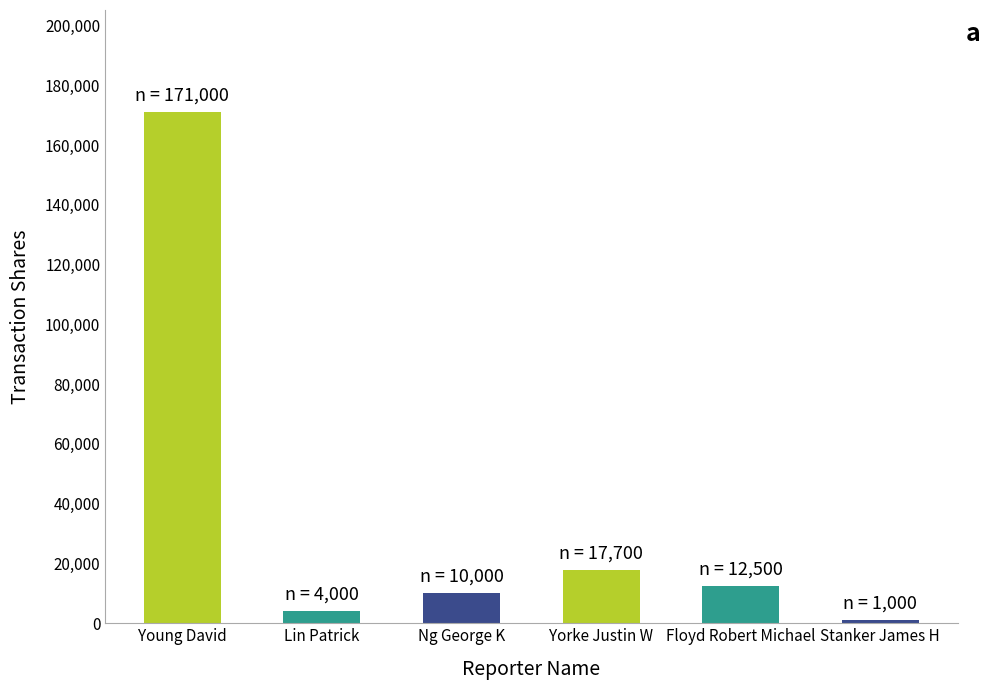

The chart shows a value of 21496 at Floyd Robert Michael. True or false?

False